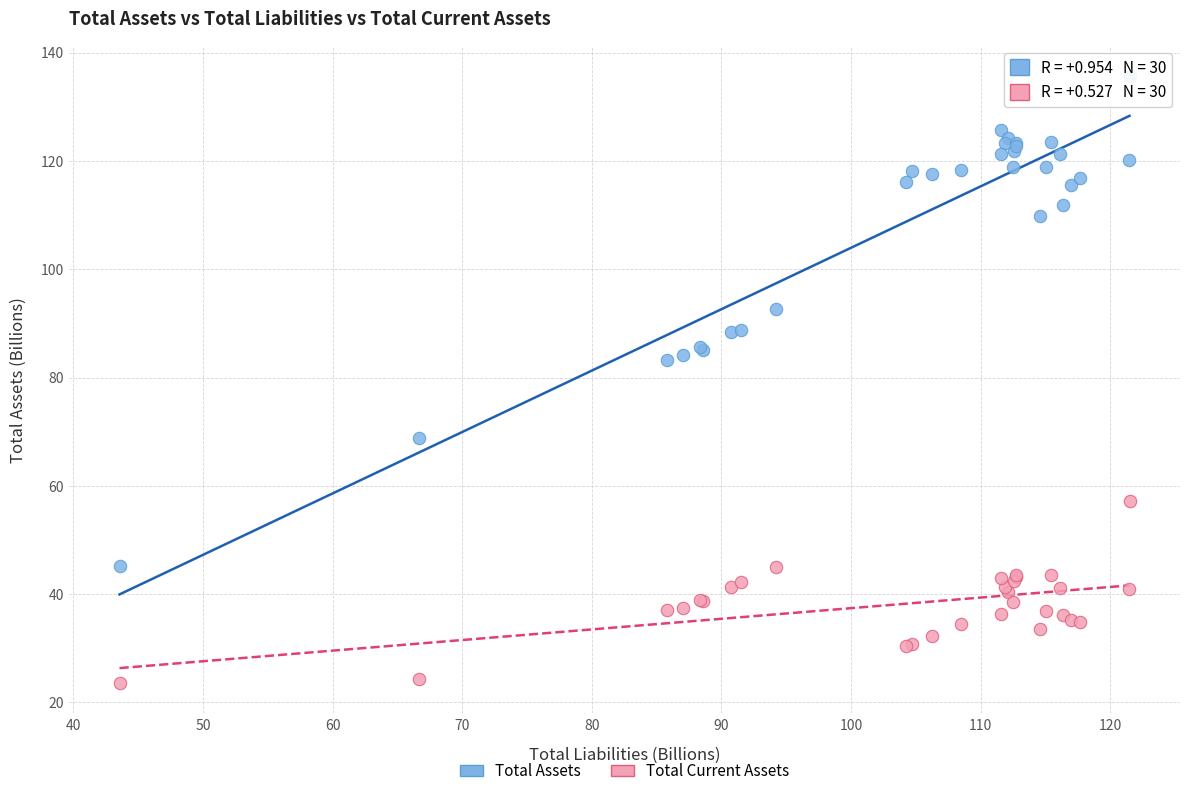

What is the X range (max minus min) for the scatter plot?

77.9